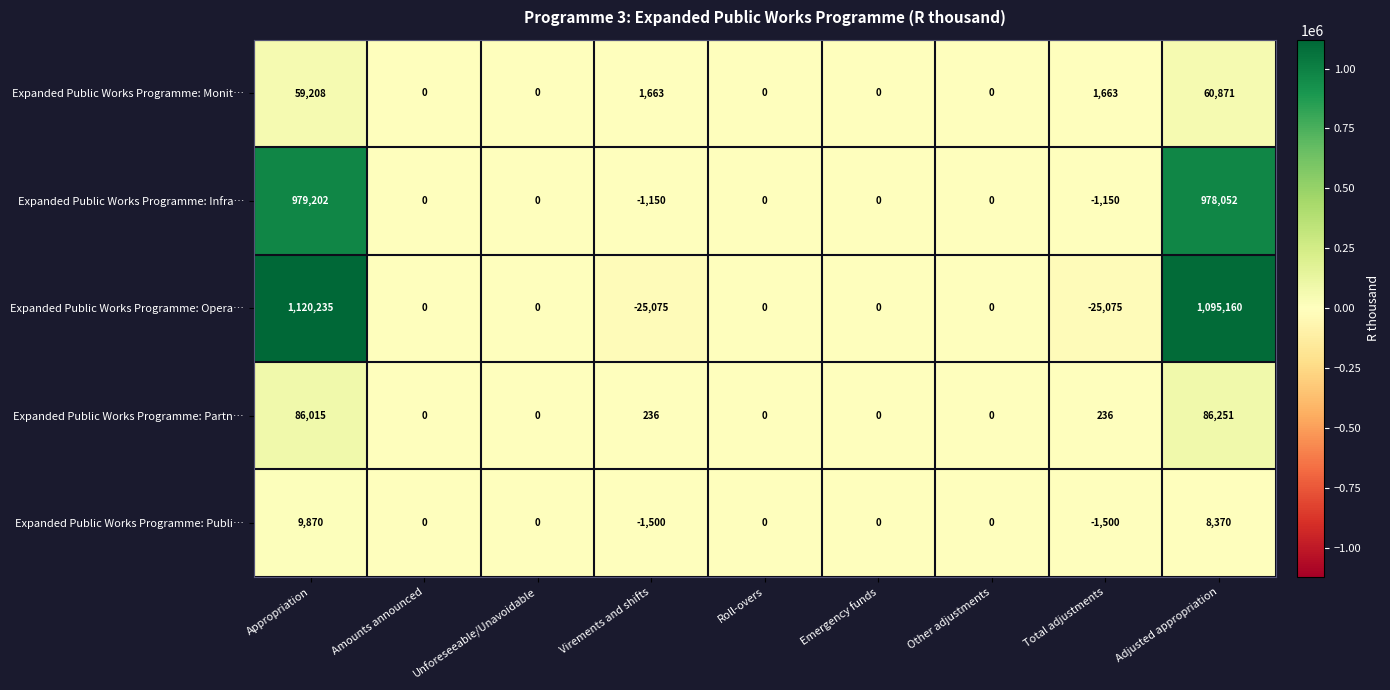

Which series changed the most between Appropriation and Other adjustments?

Expanded Public Works Programme: Opera…